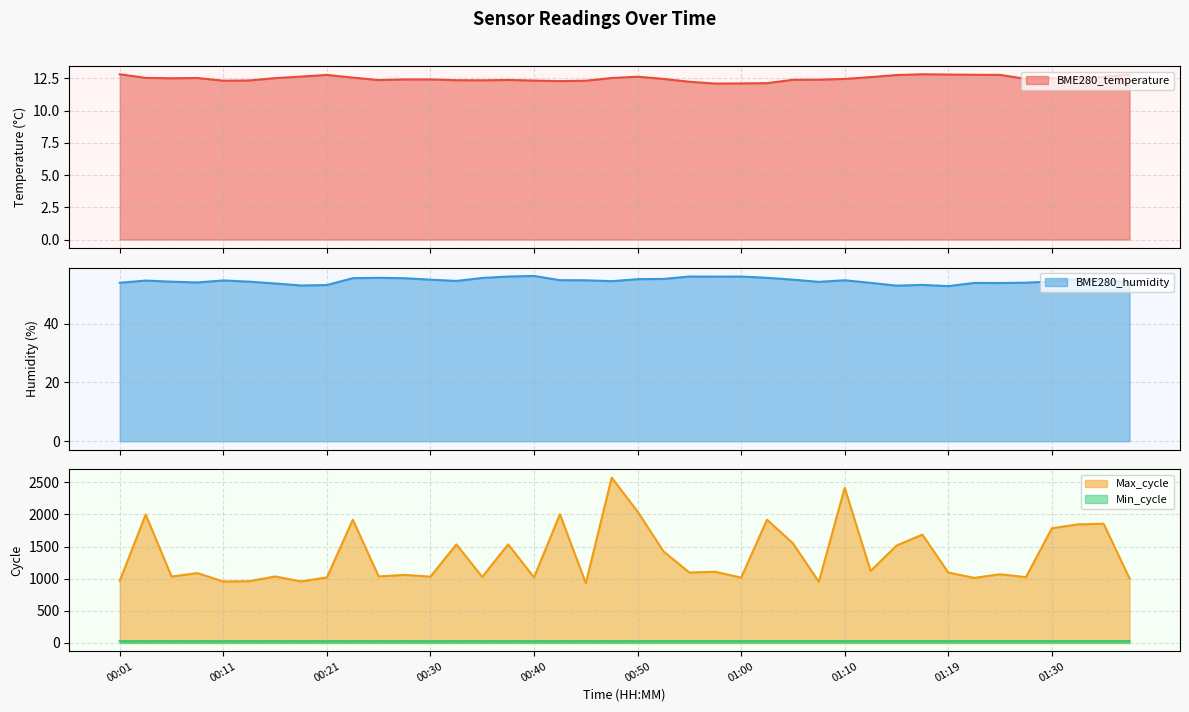

How many values in the Max_cycle series exceed 1096?

18